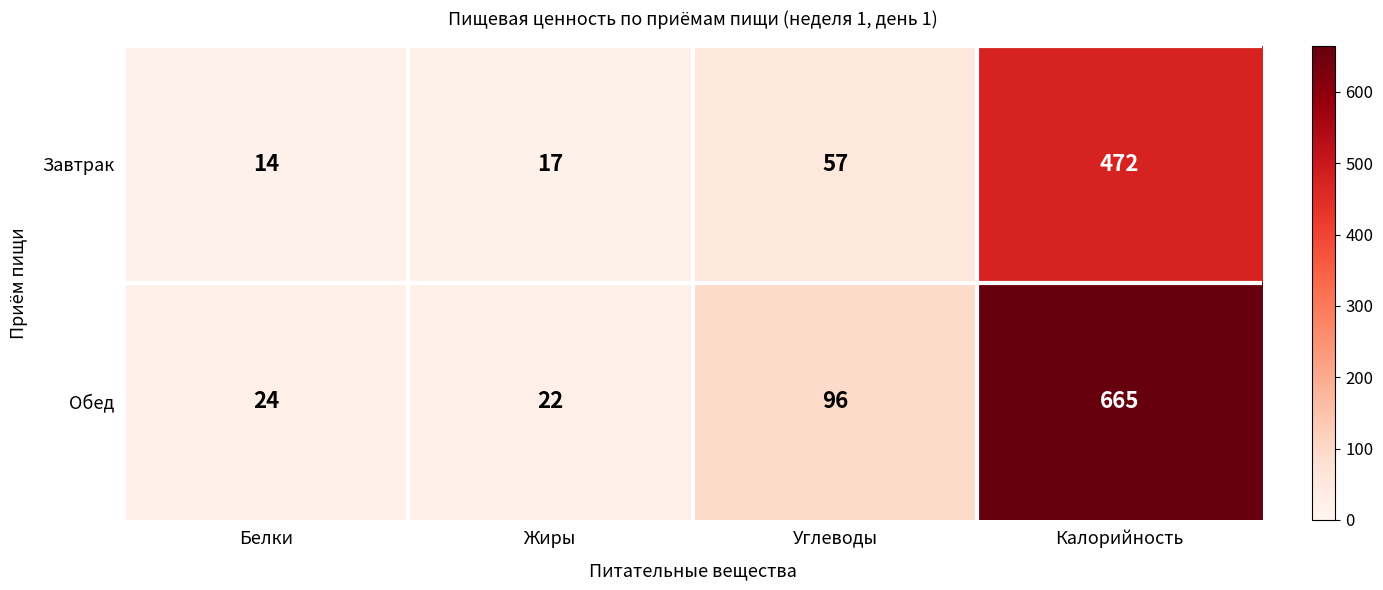

Reading right to left, list all the values displayed in this chart.

Завтрак: 472	57	17	14
Обед: 665	96	22	24